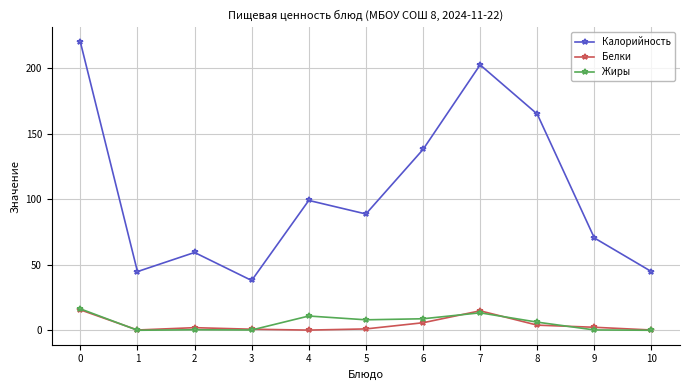

How many interior local peaks does the Калорийность series have?

3